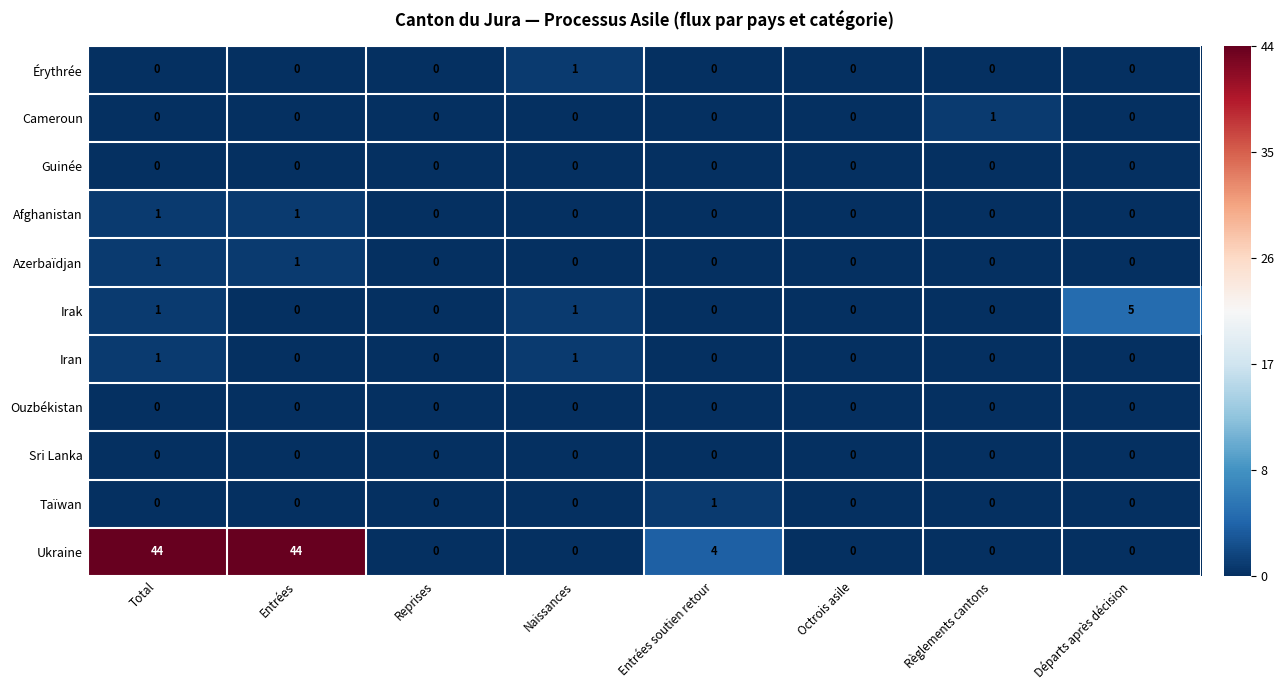

True or false: Iran has a value of 1 at Entrées soutien retour.

False